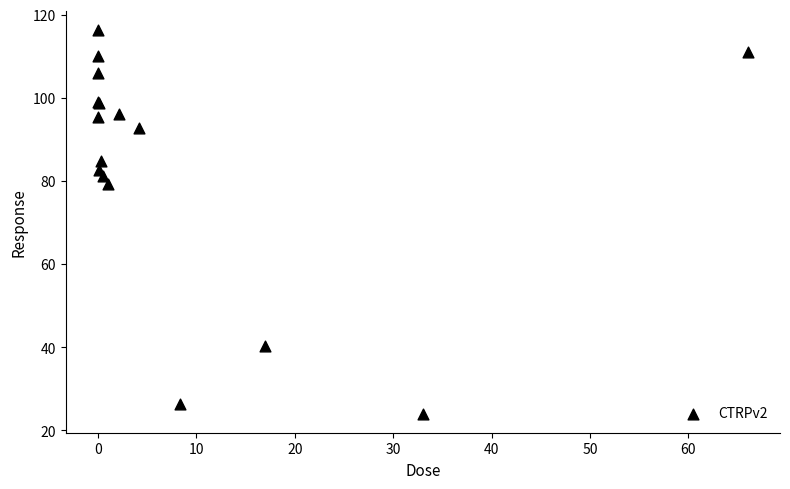

What Y value in the scatter plot is closest to 70?

79.3